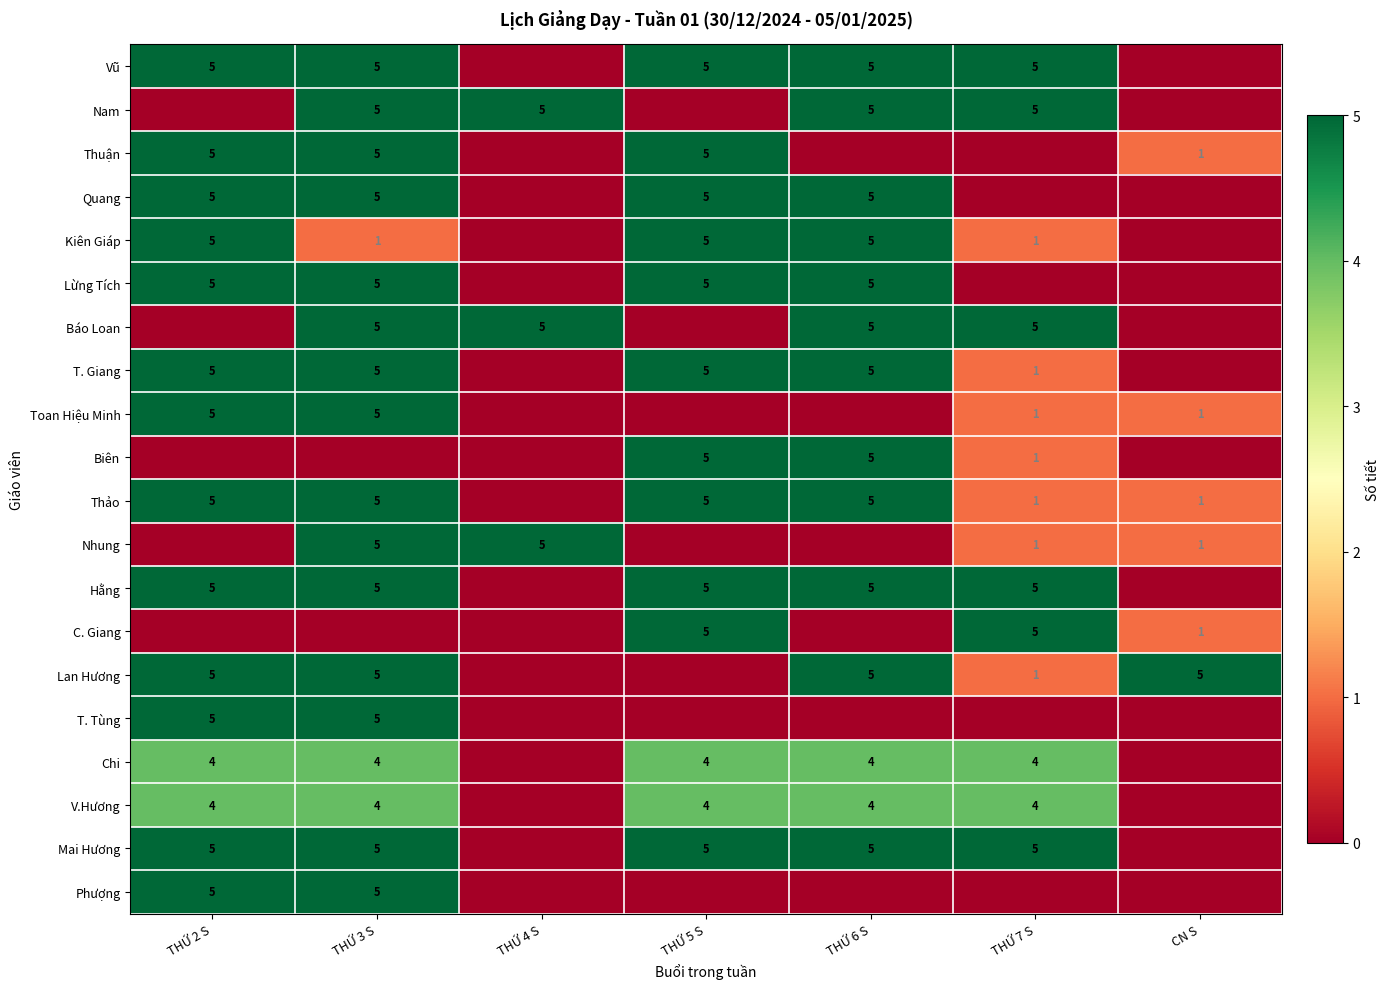

Count the number of categories in the chart.

7